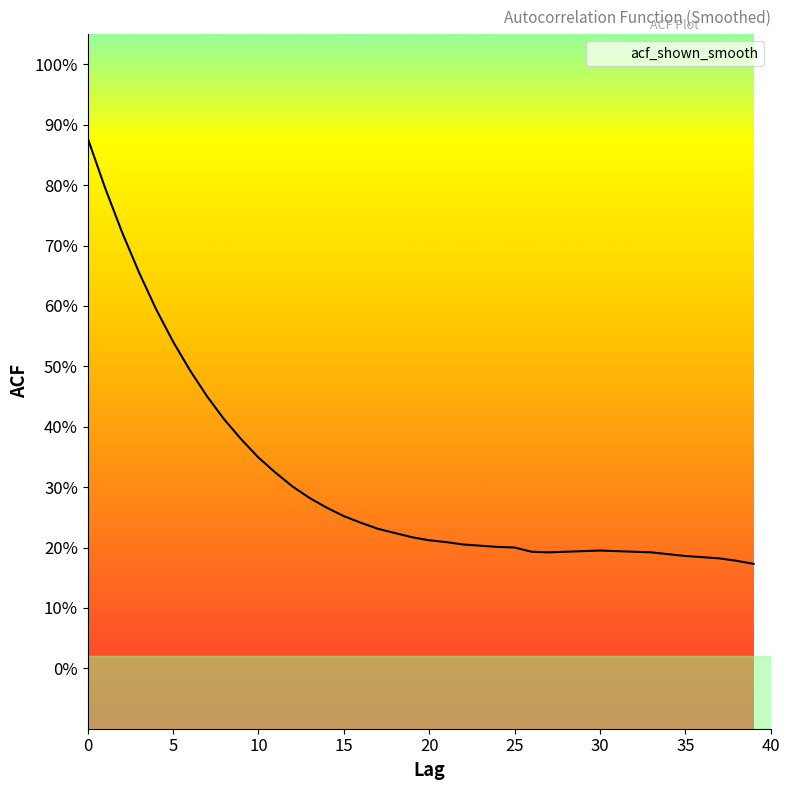

Is this an area chart (filled region under the line)?

Yes